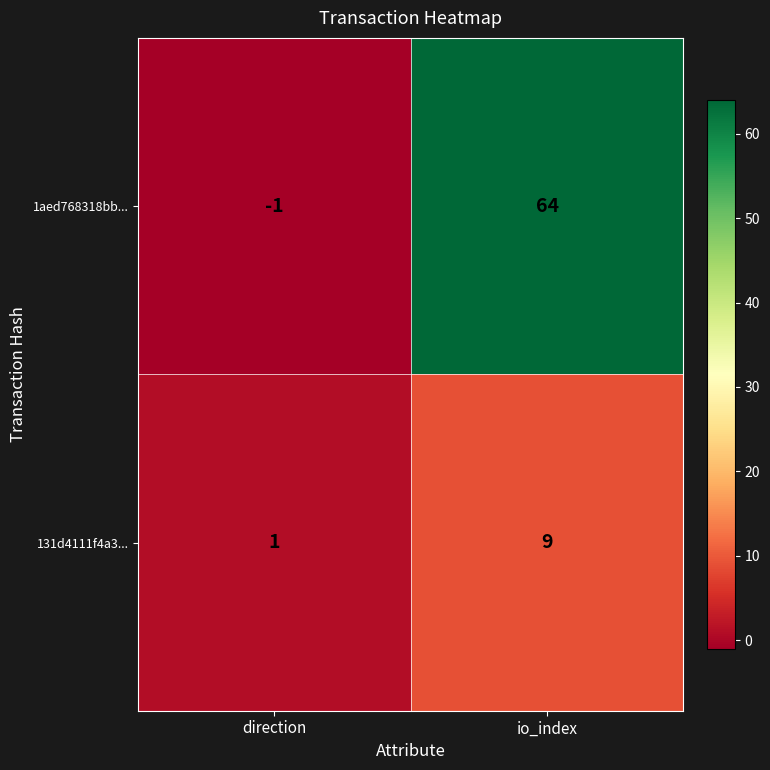

Reading left to right, list all the values displayed in this chart.

1aed768318bb...: -1	64
131d4111f4a3...: 1	9